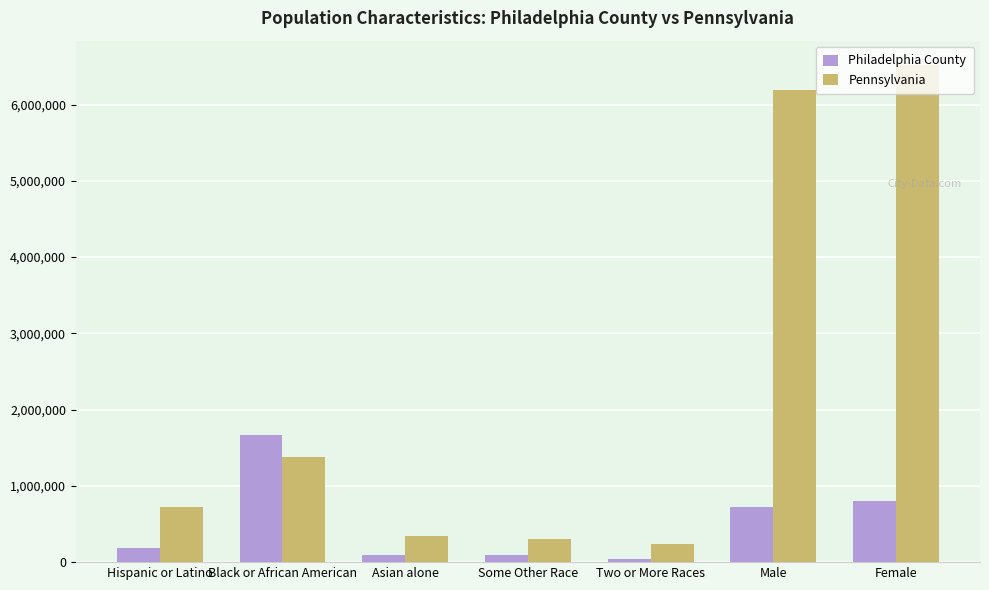

What is the highest value of the Pennsylvania series?

6512016